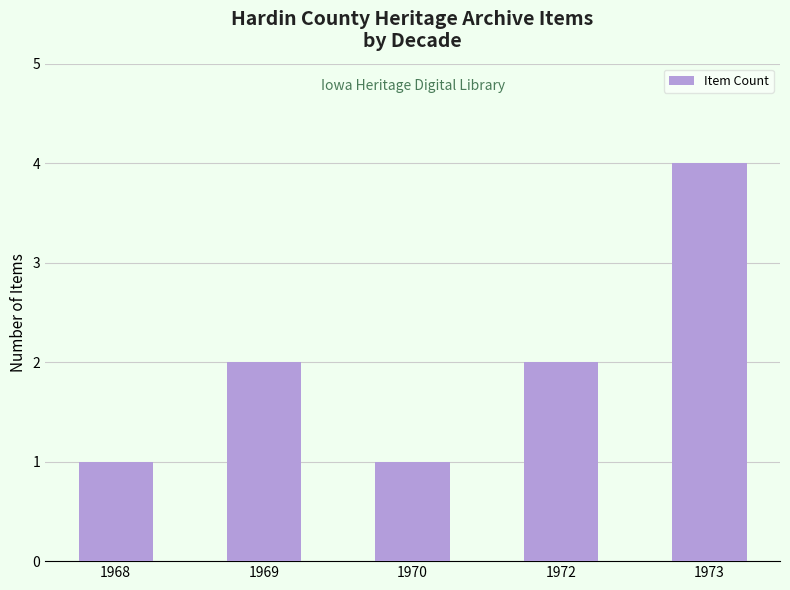

What is the change in value from 1968 to 1973?

+3